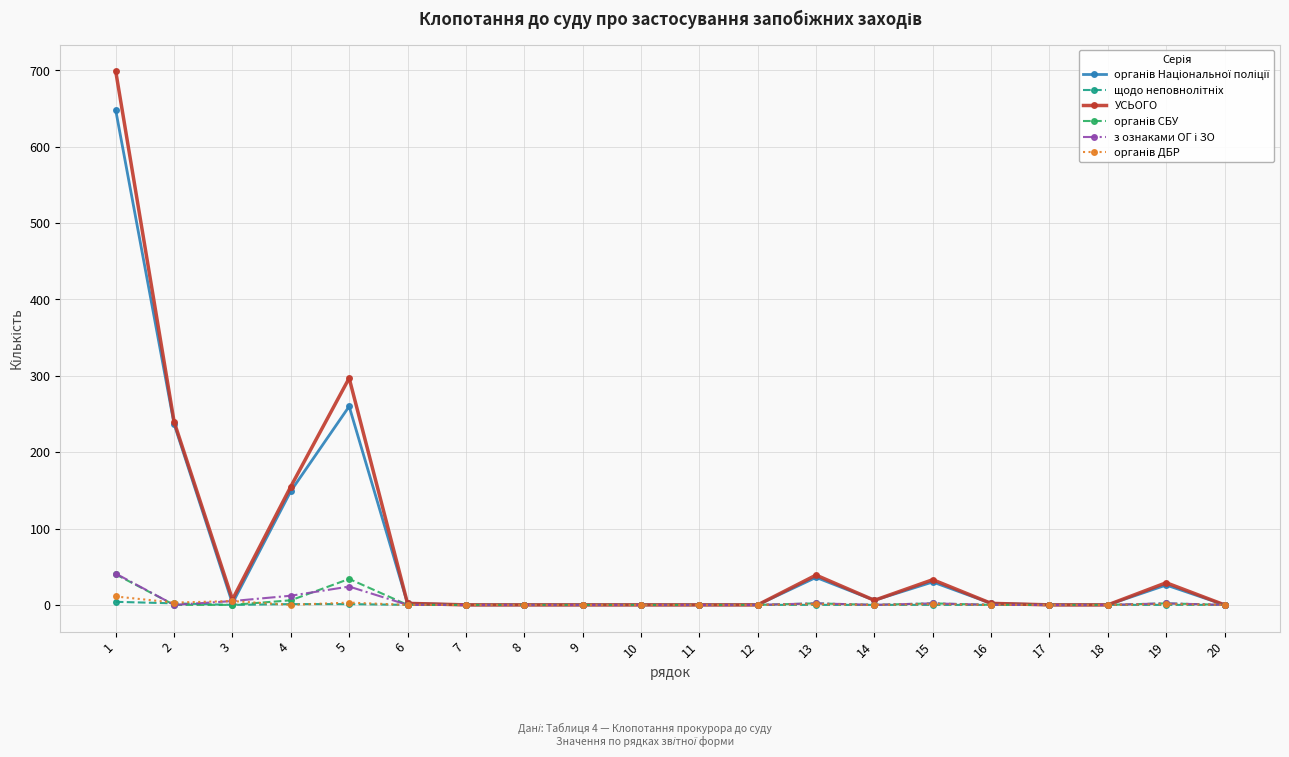

Which series has the largest range (max minus min)?

УСЬОГО